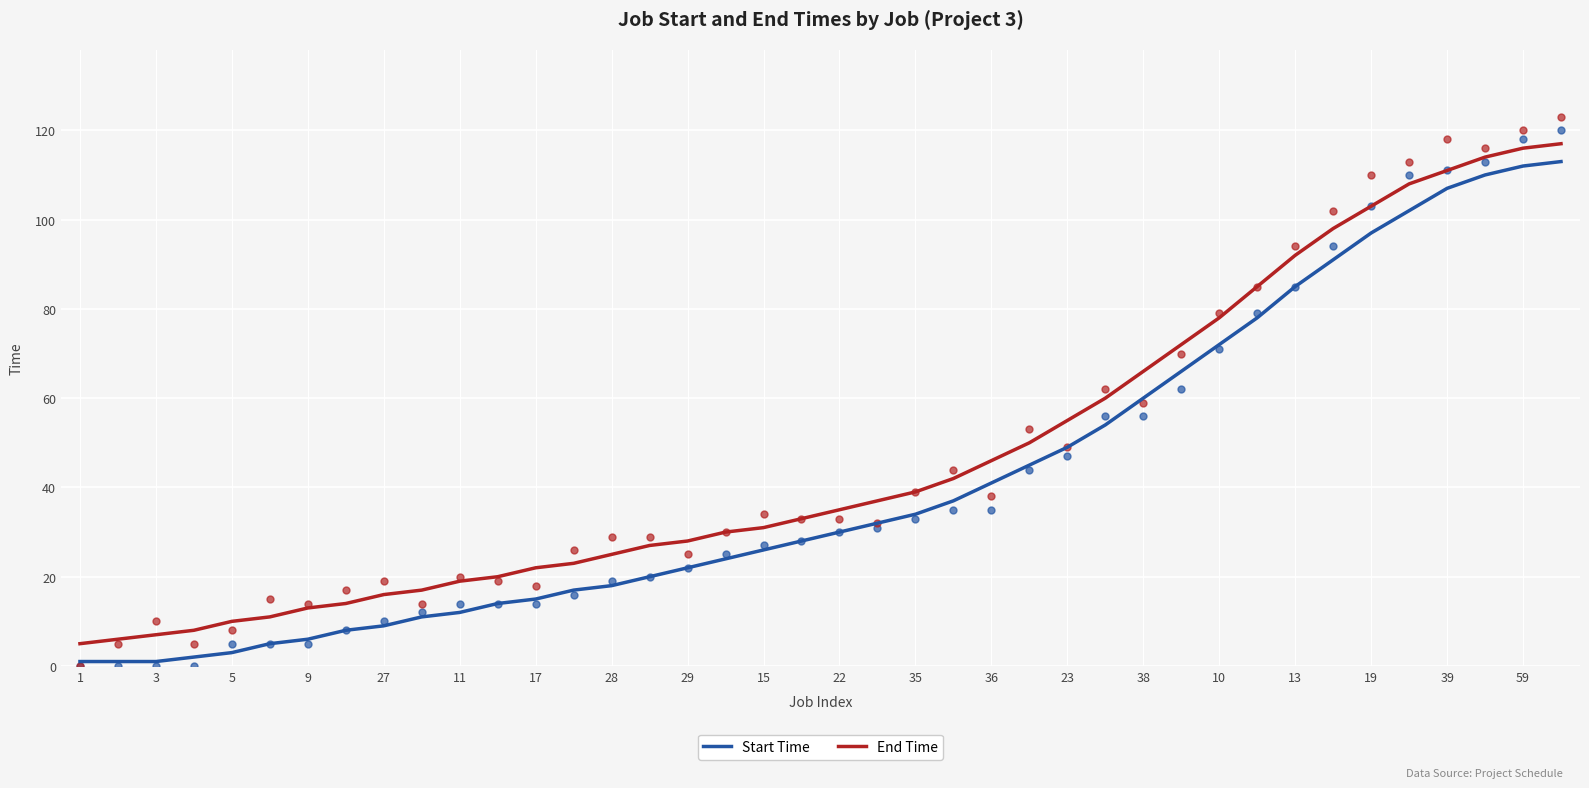

Which series has the widest spread of Y values?

Start Time